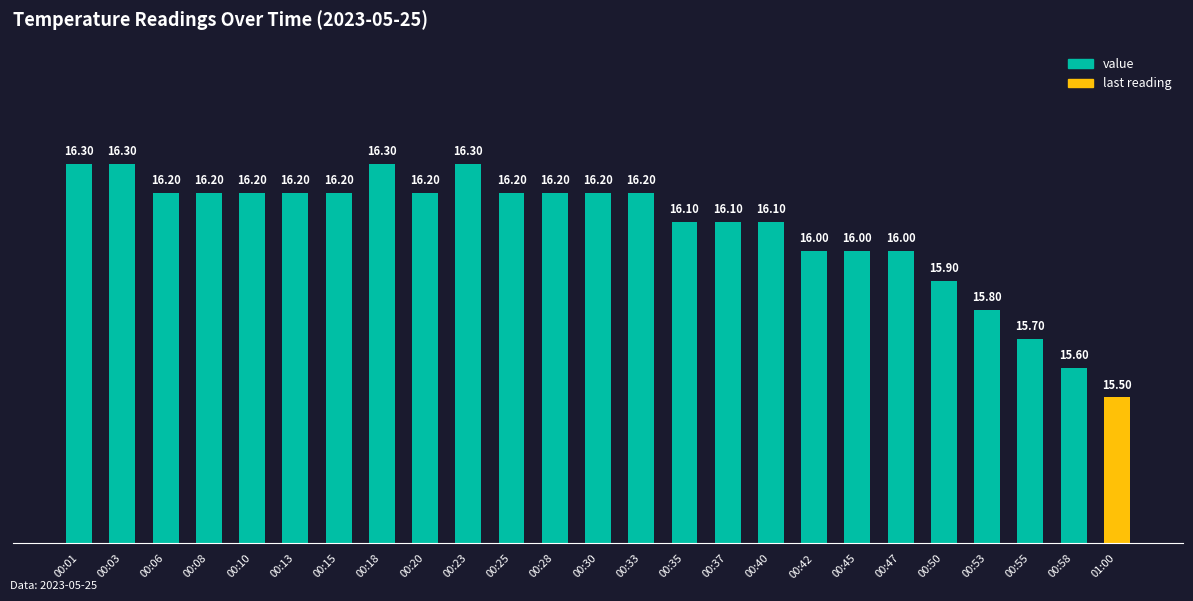

Is it true that the value at 00:40 is 16.1?

True